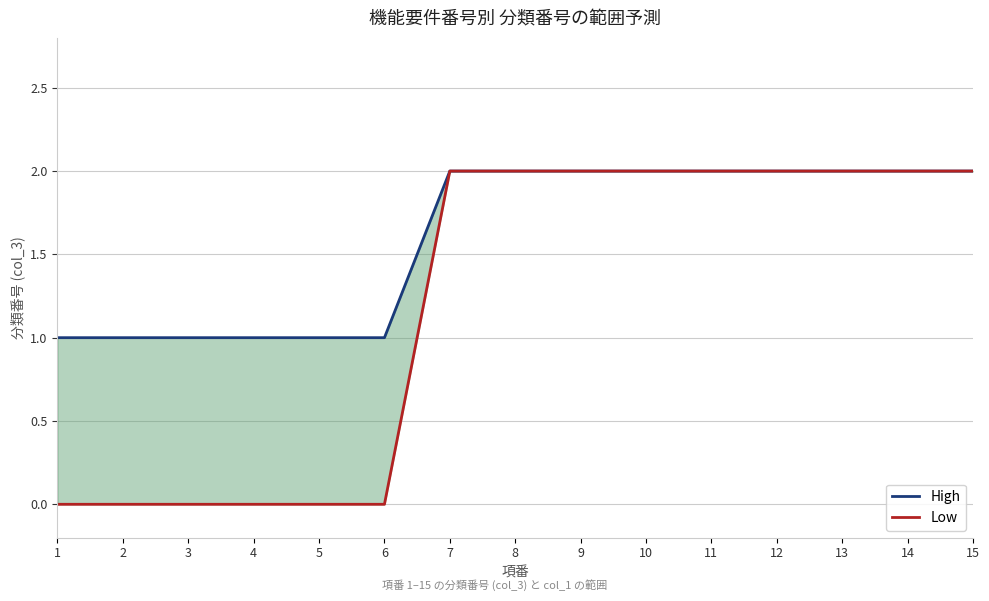

How many positive values does the Low series have?

9